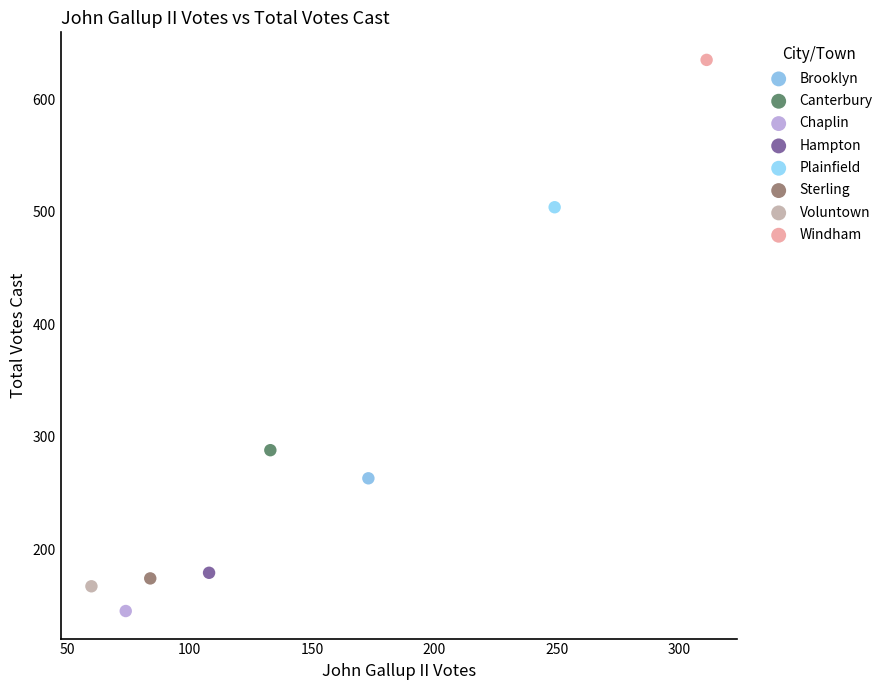

What are all the series names shown in the legend?

Brooklyn, Canterbury, Chaplin, Hampton, Plainfield, Sterling, Voluntown, Windham